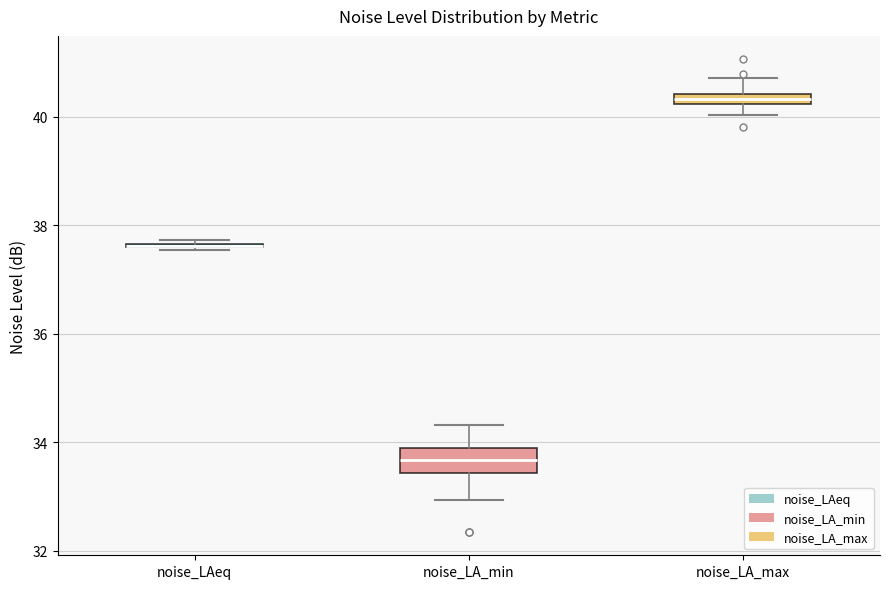

Which box is the tallest, from its lower edge to its upper edge?

noise_LA_min